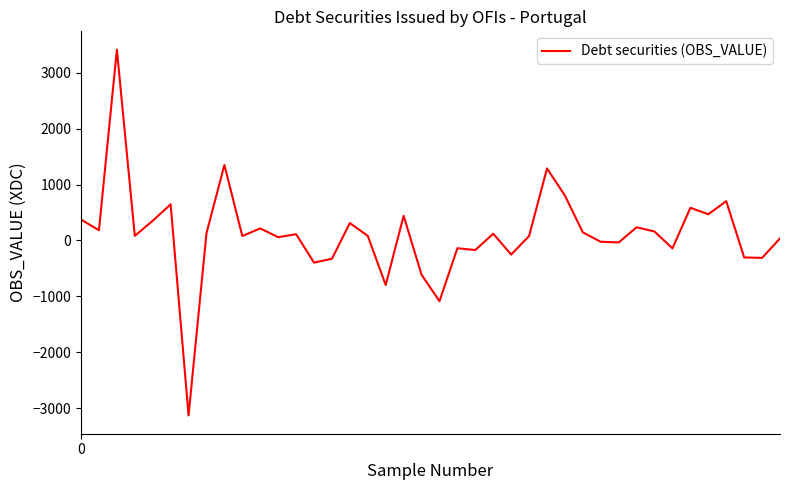

What is the difference between the second highest and second lowest values?

2436.4